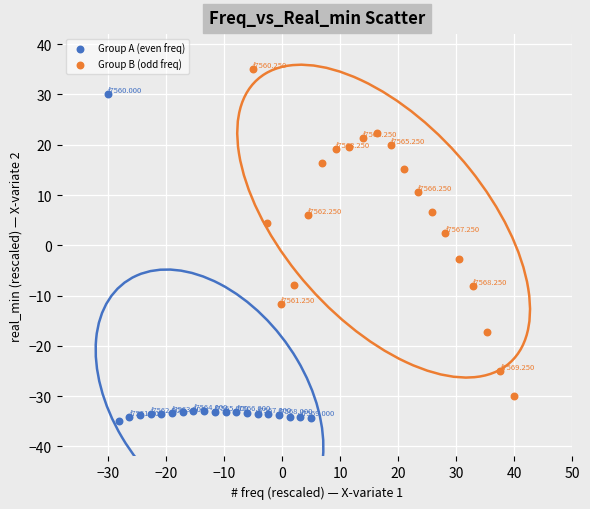

Which series contains the highest Y value?

Group B (odd freq)